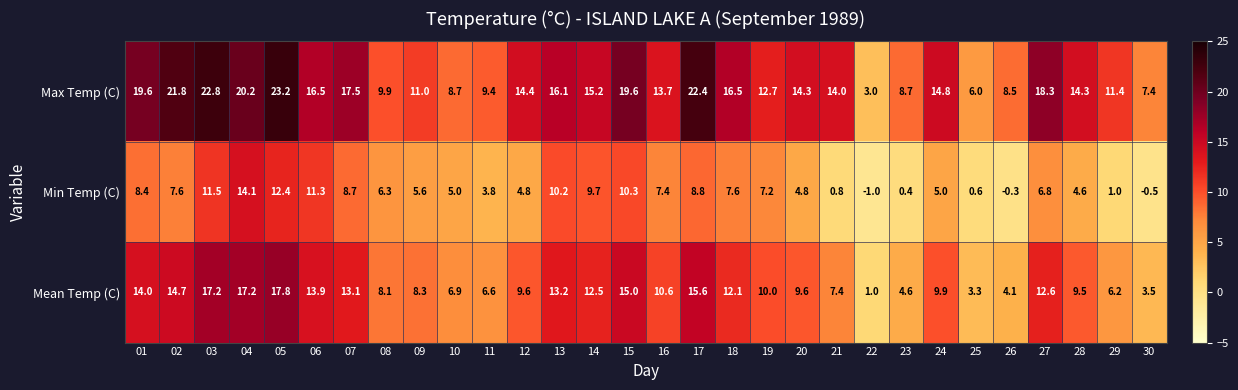

Which series has the largest total across all categories?

Max Temp (C)